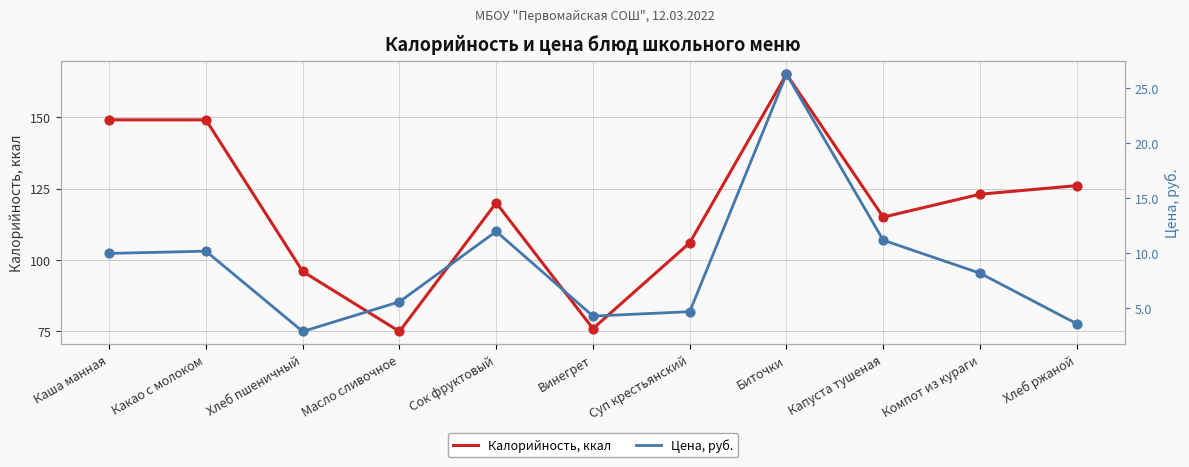

What are all the series names shown in the legend?

Калорийность, ккал, Цена, руб.